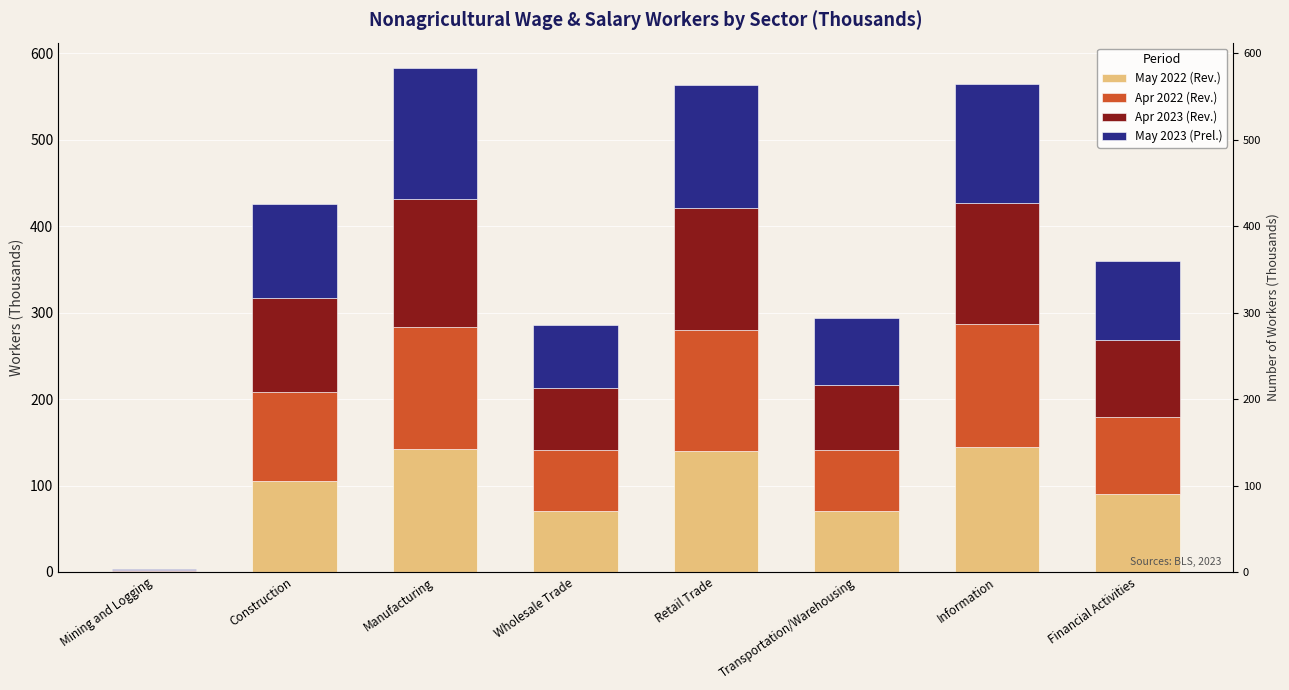

What is the total value across all series at Financial Activities?

359.3